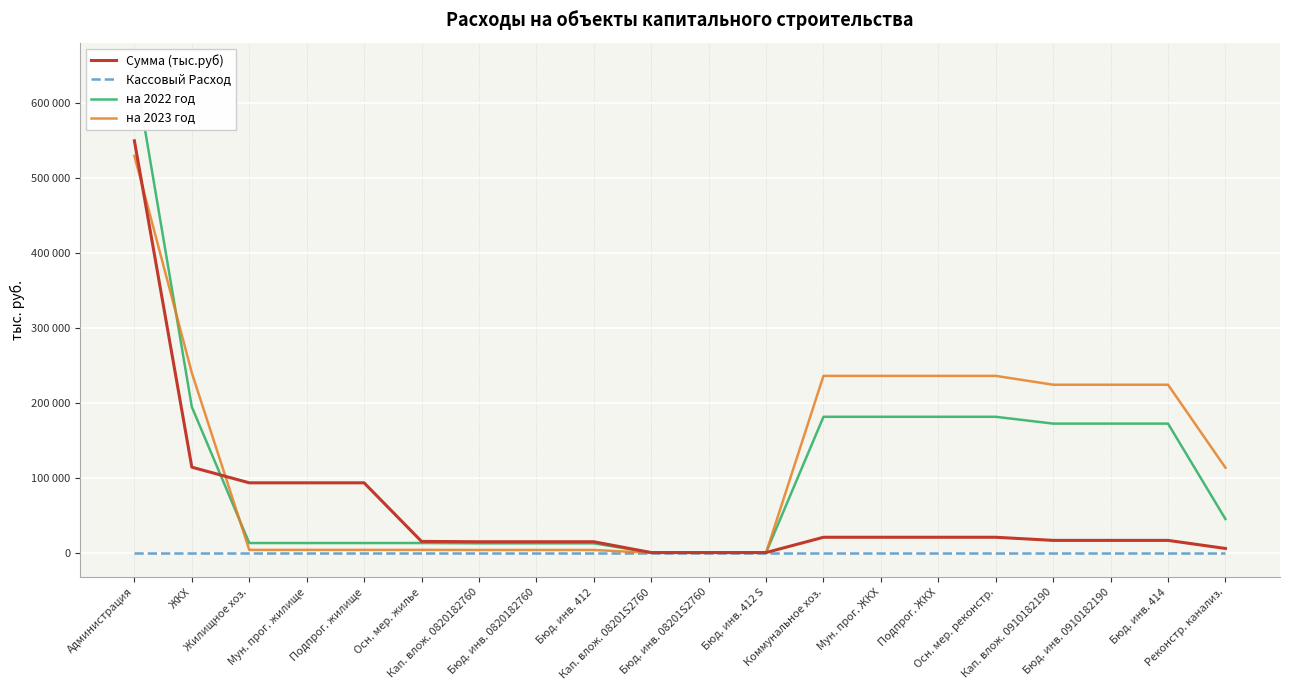

What is the value of the на 2023 год point at the 6th from the left?

4035.5